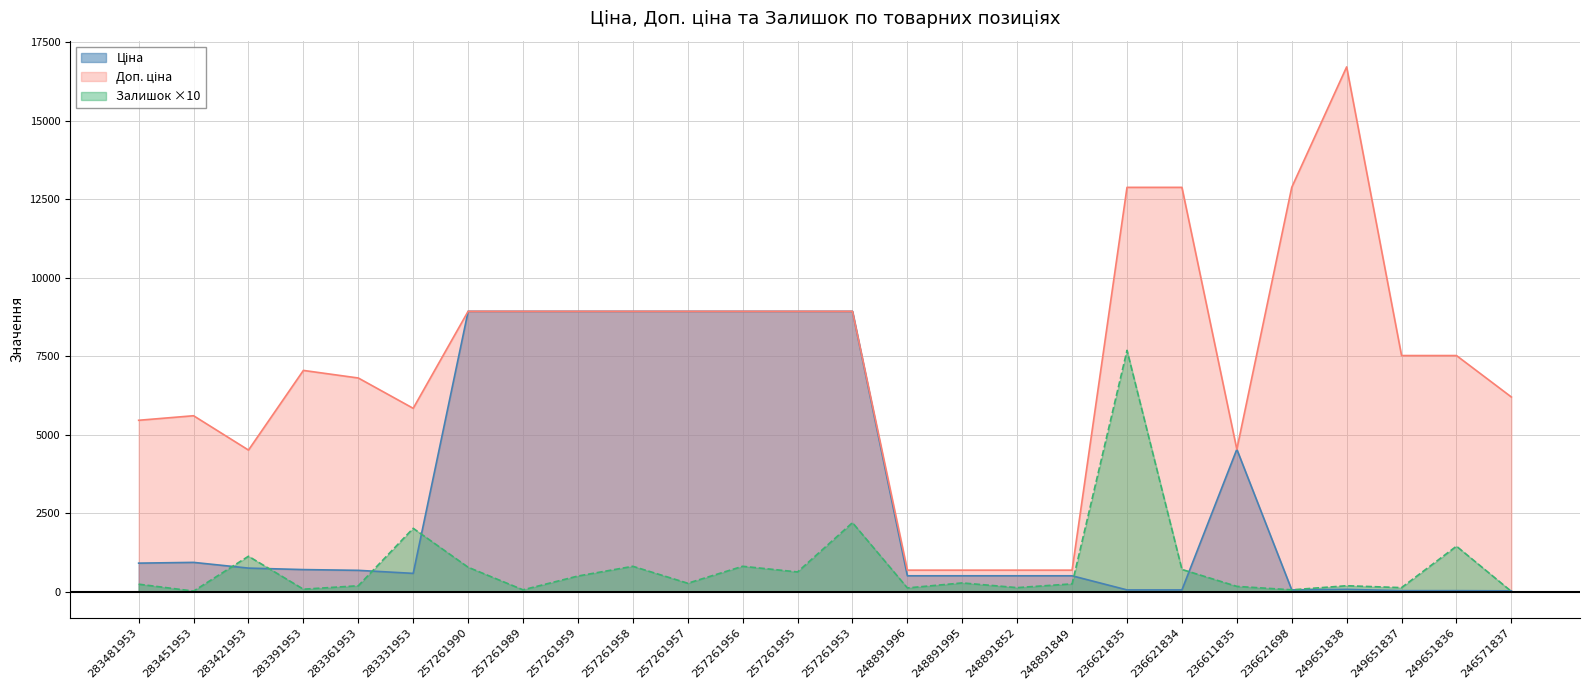

Rank the series by their maximum value, from highest to lowest.

Доп. ціна, Ціна, Залишок